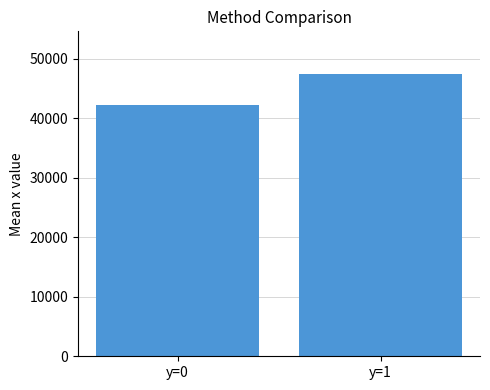

Which category has the highest value across all series?

y=1